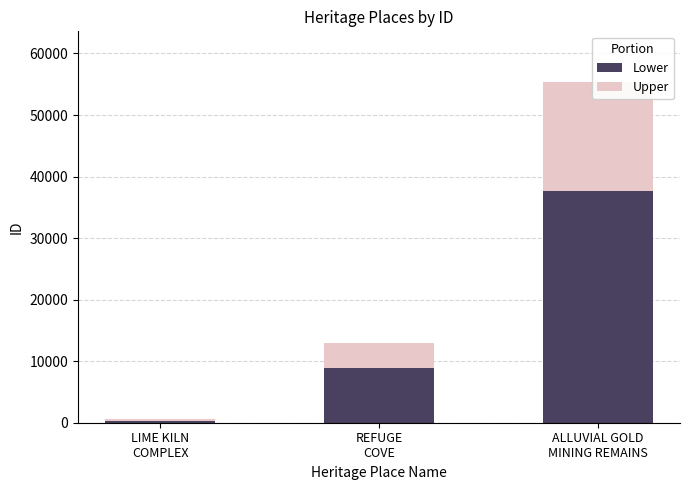

Reading right to left, extract all data points from this chart.

Lower: 37606	8818	359
Upper: 17697	4150	170